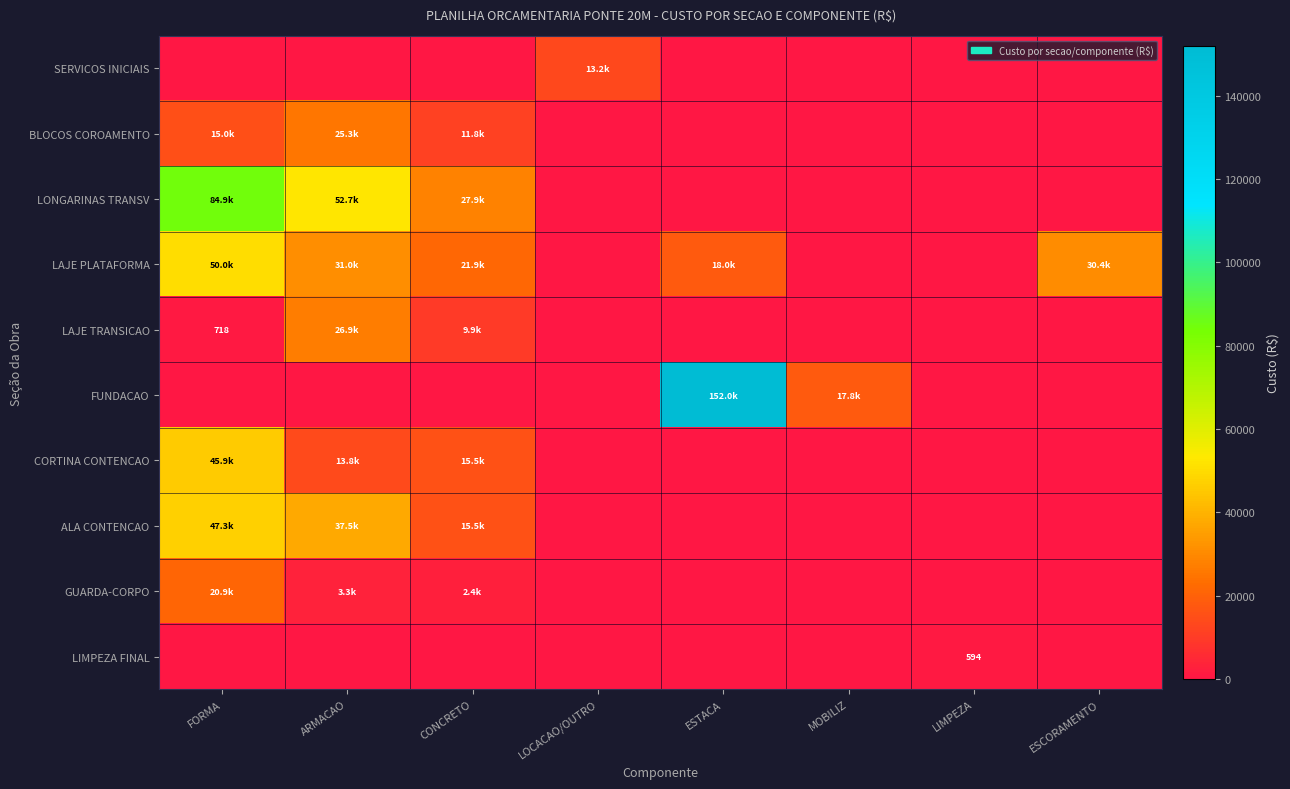

What is the spread (max minus min) of values at CONCRETO?

27907.9